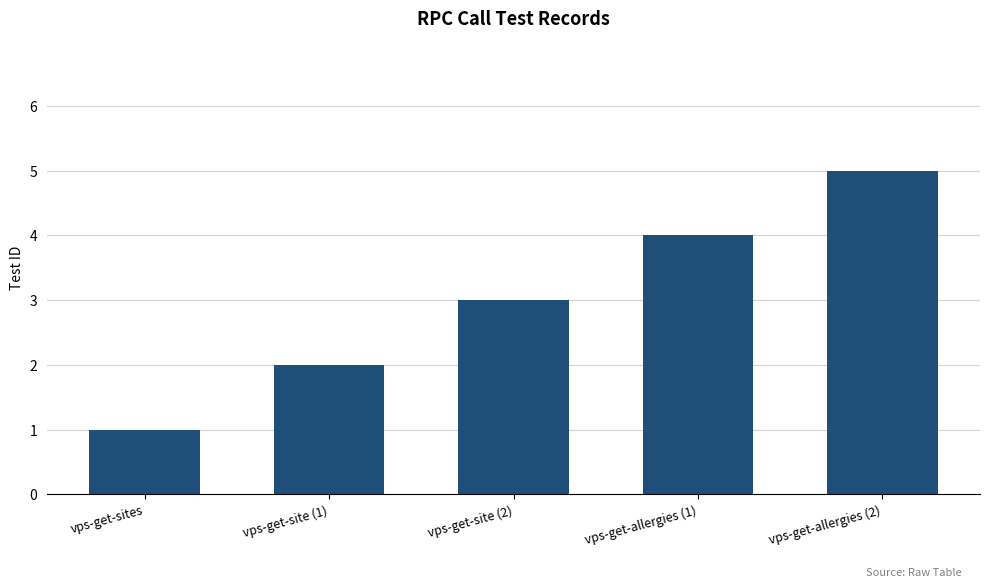

What is the maximum value shown in the chart?

5